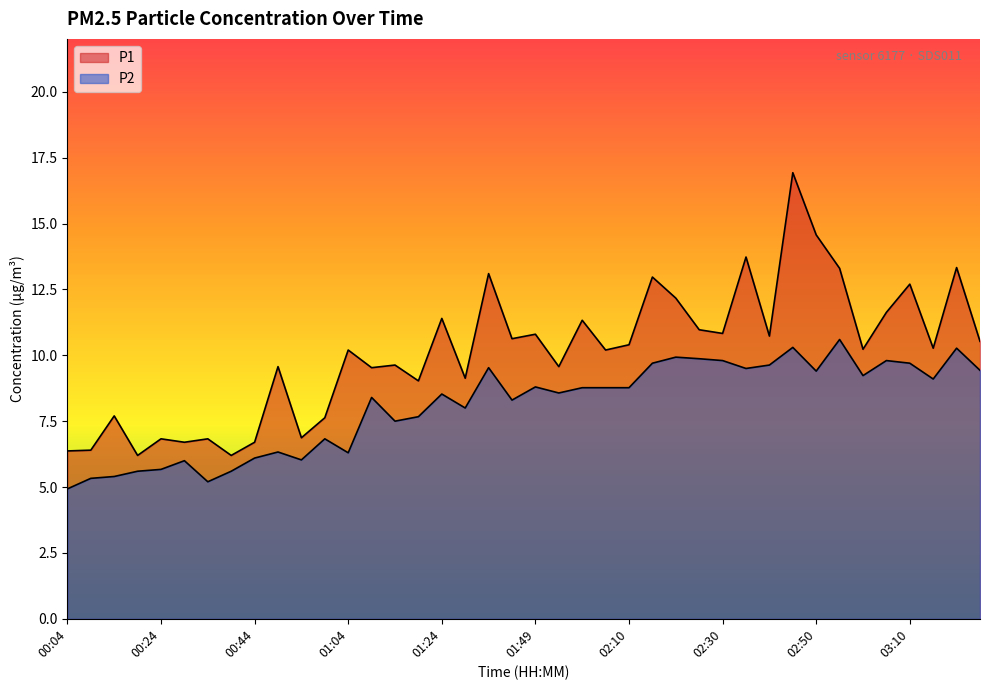

At which category does P1 reach its first local peak?

00:14